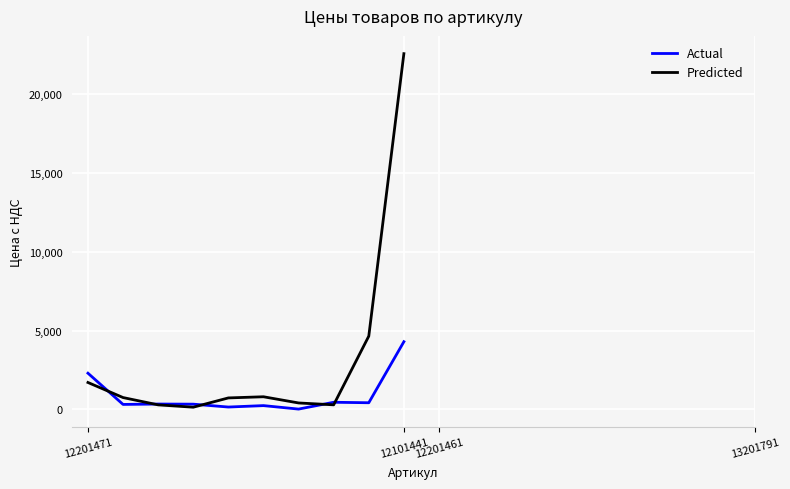

Which series has the widest spread of values?

Predicted